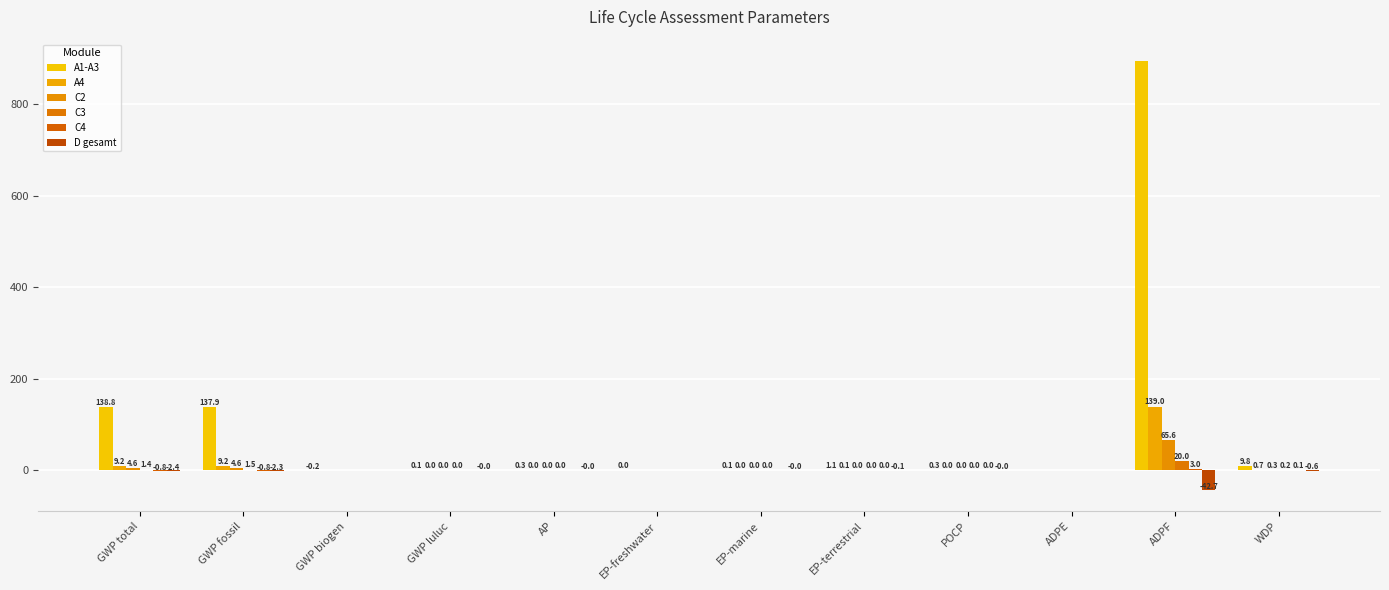

How many positive values does the C2 series have?

11